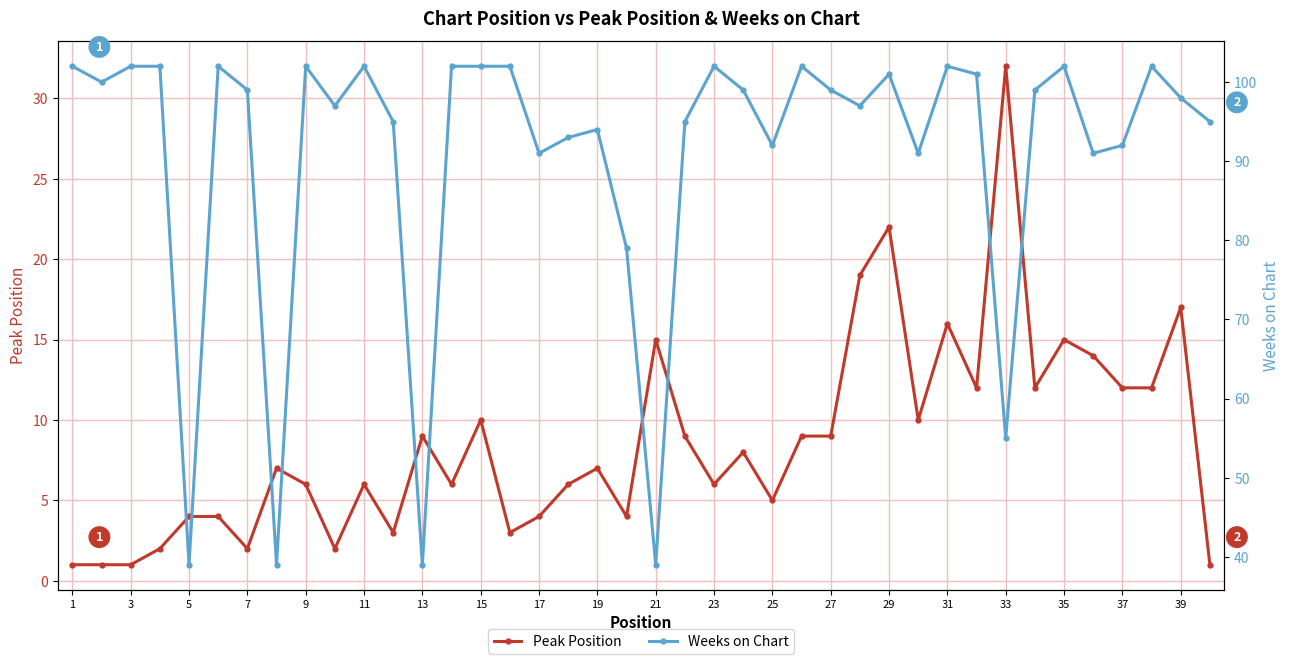

Is it true that Peak Position equals 6 at 23?

True